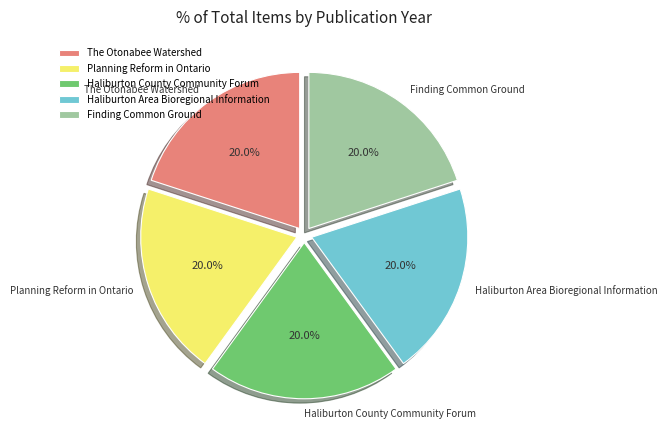

To the nearest percent, what is the combined percentage of The Otonabee Watershed and Haliburton Area Bioregional Information?

40%